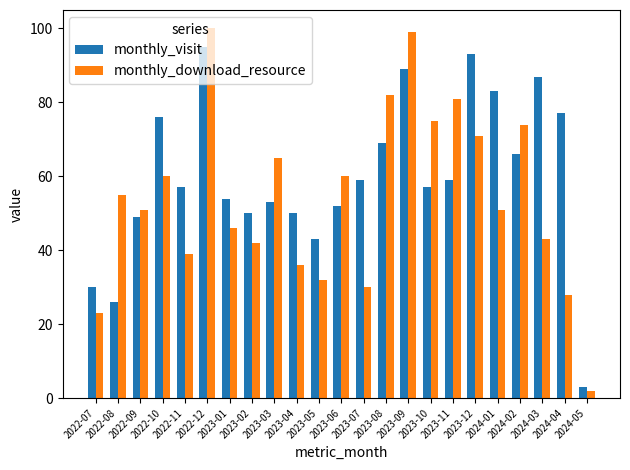

Which category has the highest value in the monthly_download_resource series?

2022-12